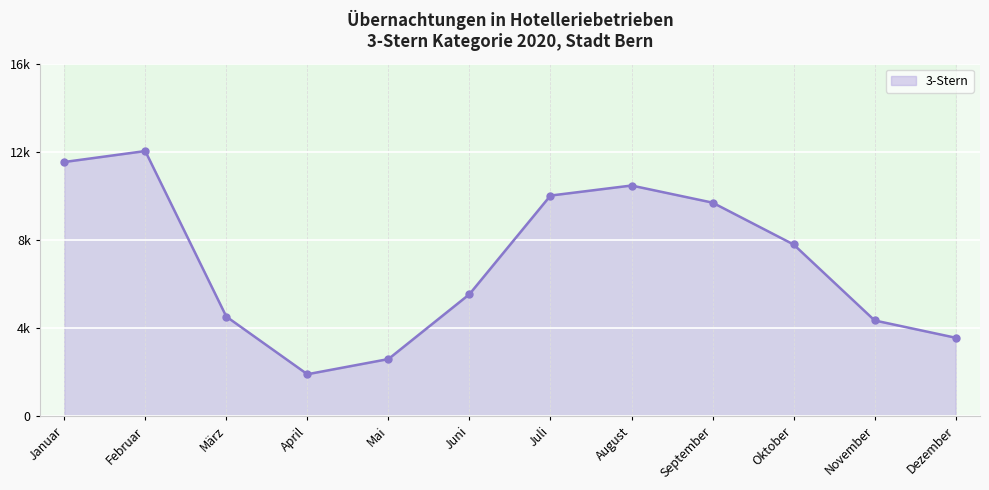

True or false: there are more than 1 points higher than both neighbors.

True